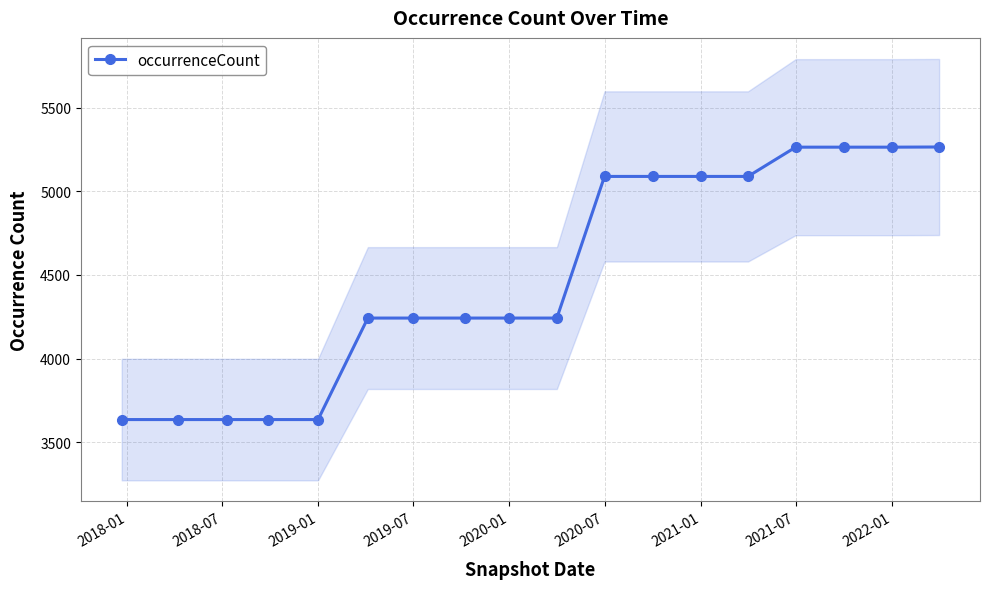

The value of occurrenceCount at 2020-01 is 1856. True or false?

False